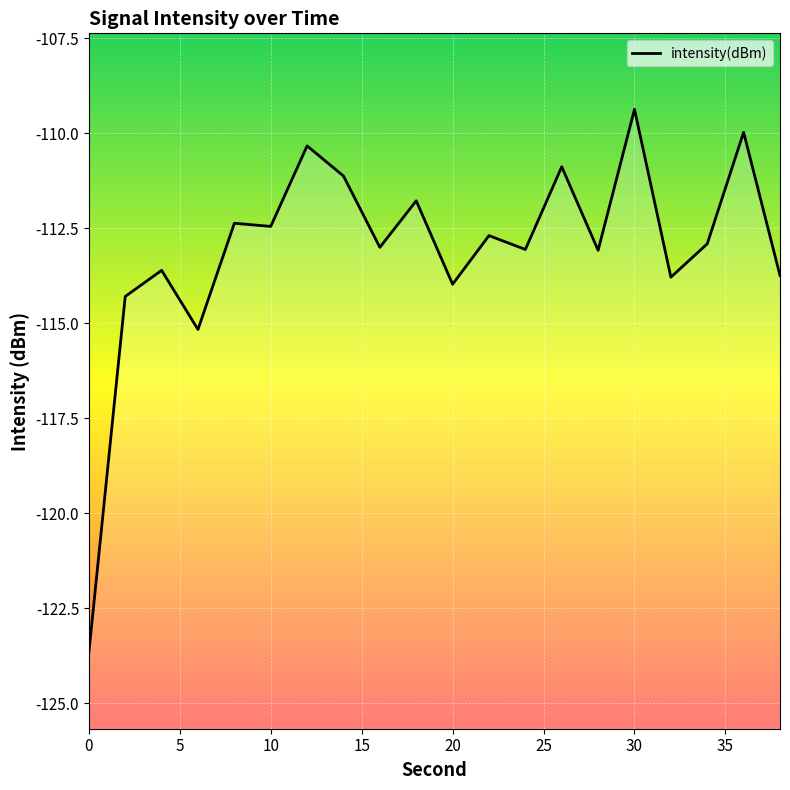

How many data points are less than -112?

14